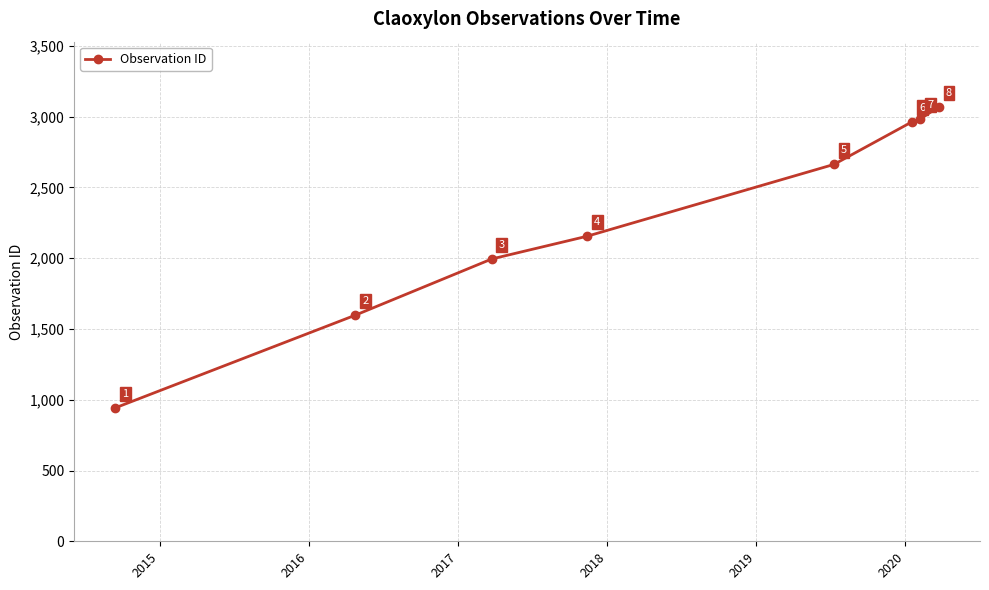

What is the value of the 5th point from the left?

2663